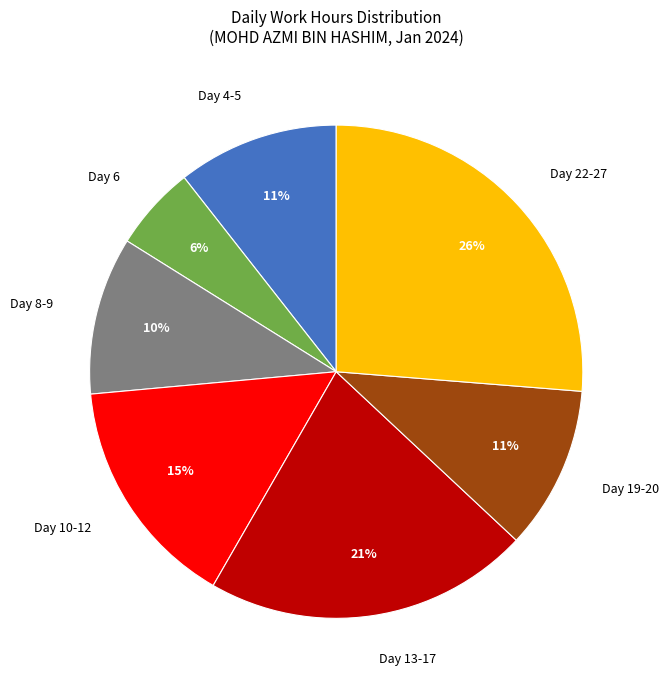

To the nearest percent, what percentage of the pie is Day 4-5?

11%